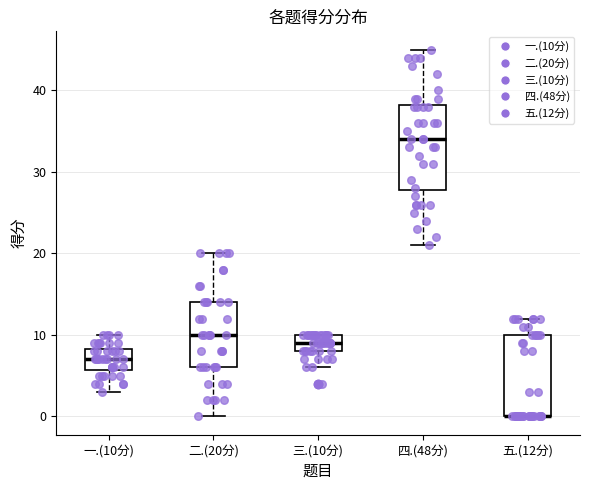

Where is the upper edge of the box for 五.(12分) on the y-axis? The values are not printed on the chart, so give them approximately, as read against the axis.

10